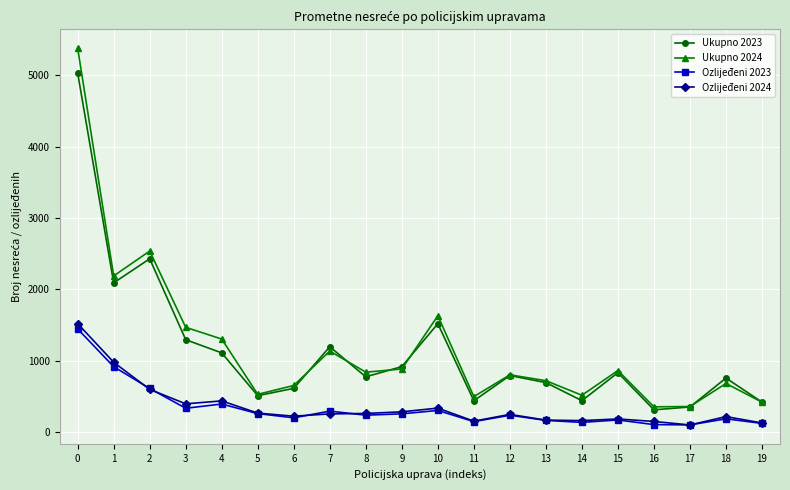

What is the greatest value displayed?

5378